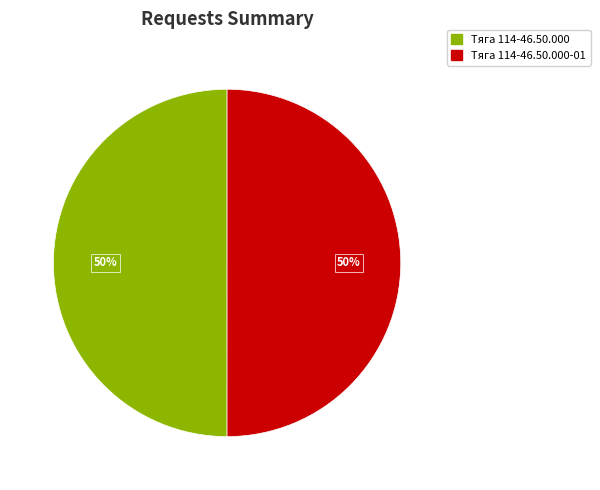

How many segments does this pie chart have?

2